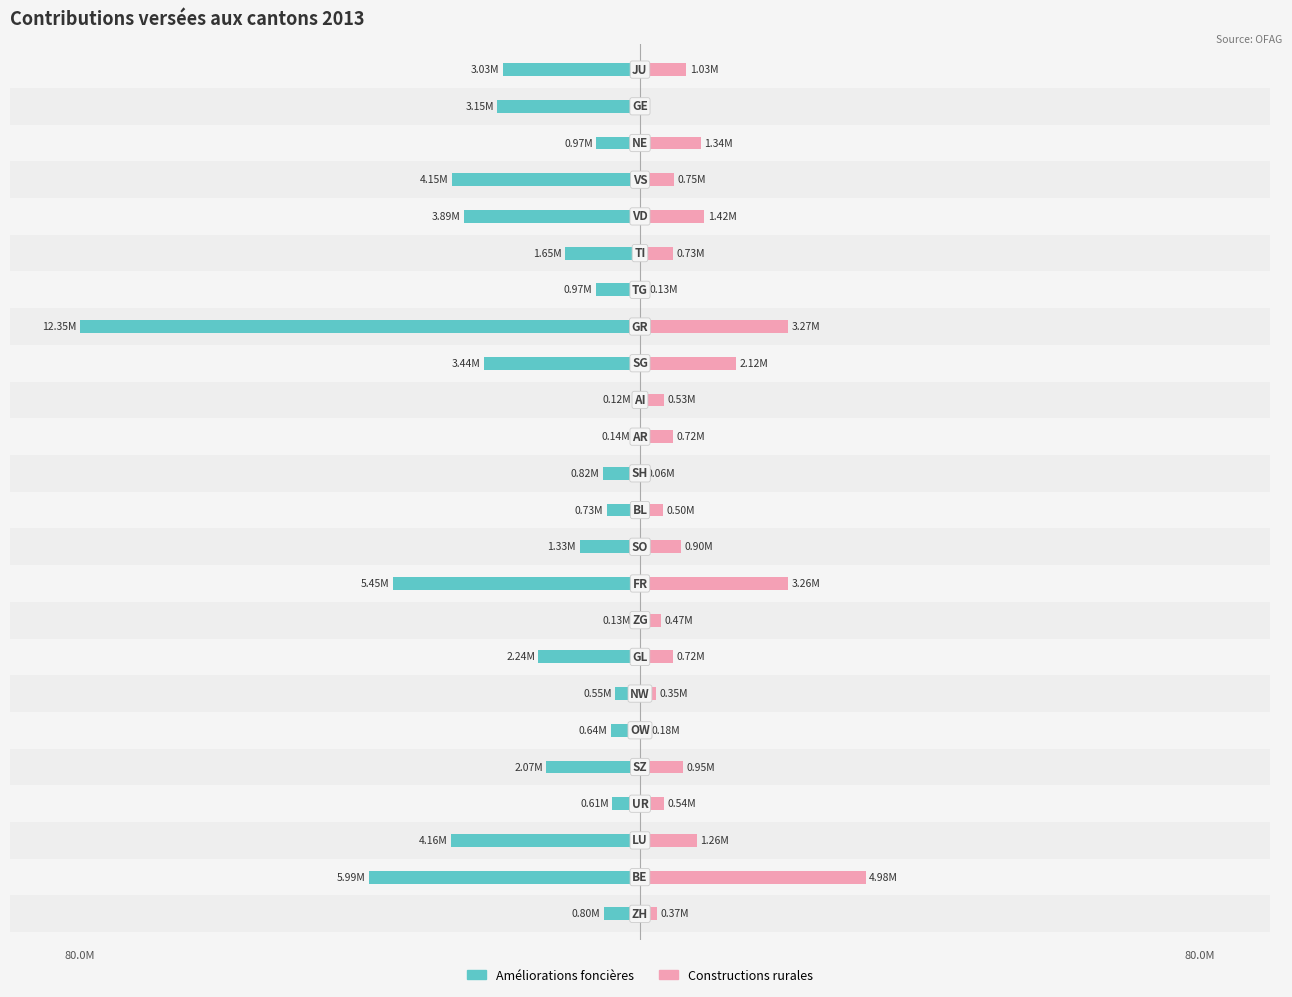

True or false: Améliorations foncières has a value of -7.6 at 11.

False